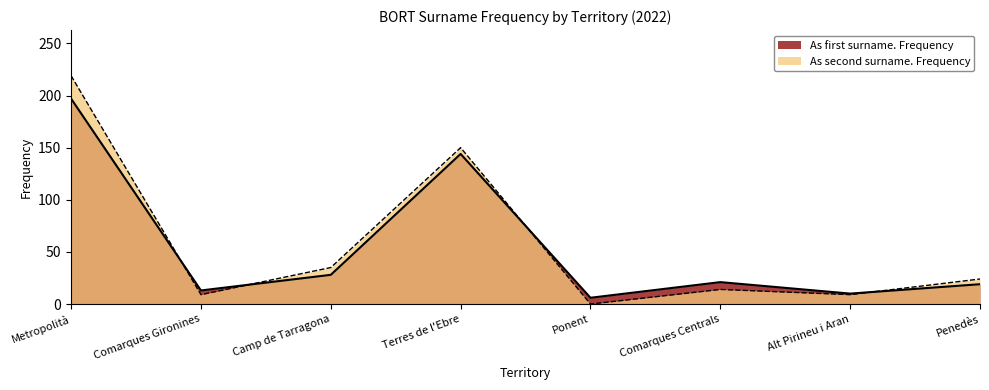

Which series ends up on top after the final intersection of As second surname. Frequency and As first surname. Frequency?

As second surname. Frequency